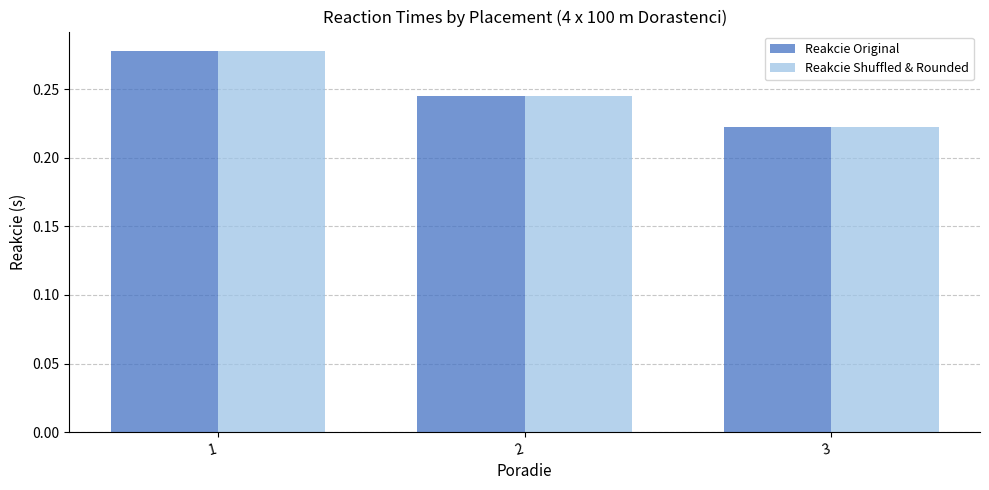

Rank the categories by Reakcie Shuffled & Rounded value from highest to lowest.

1, 2, 3